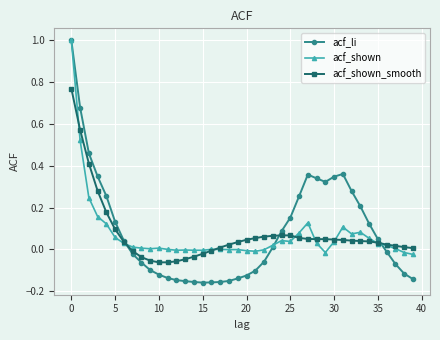

What is the maximum value for acf_li?

1.0